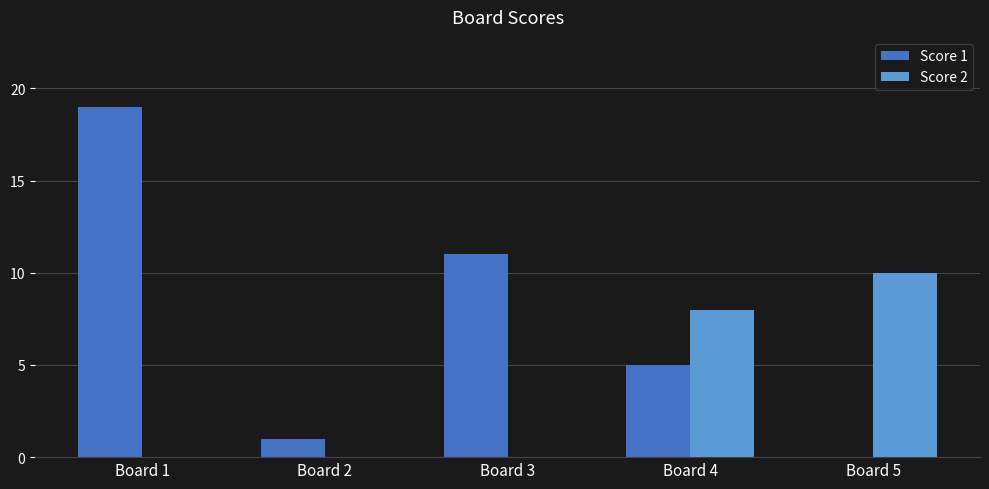

Which category has the highest value across all series?

Board 1